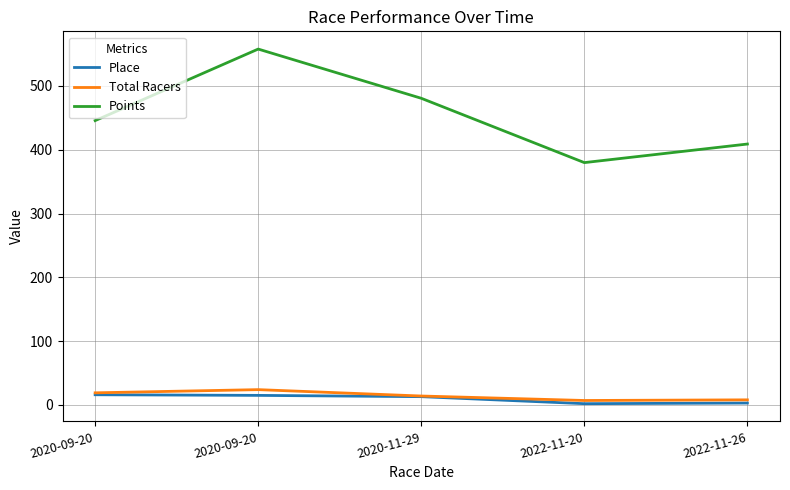

Does the chart have visible grid lines?

Yes